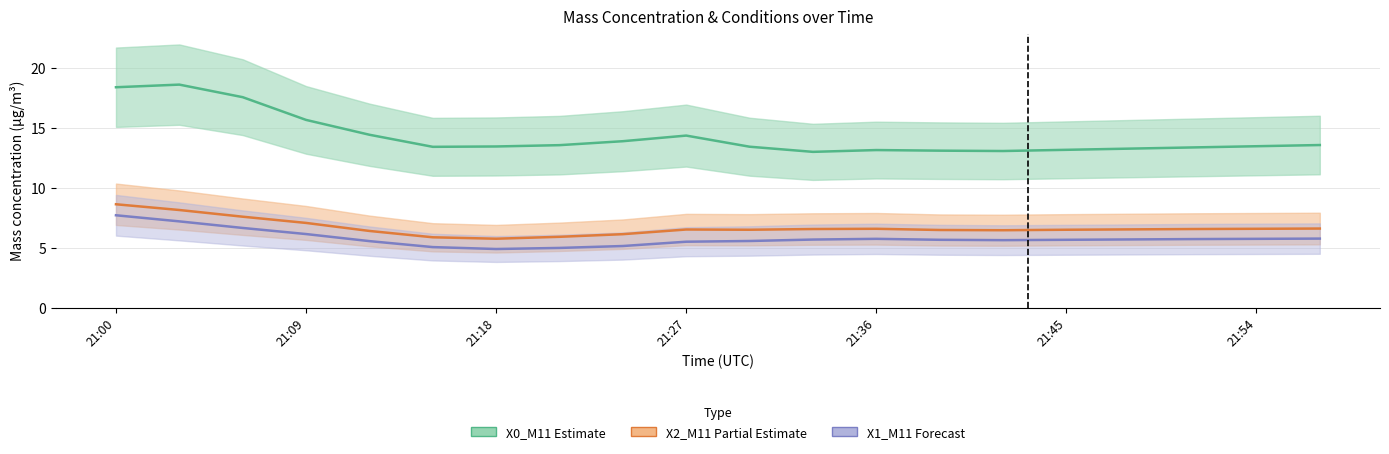

How many interior local valleys does the X2_M11 series have?

3